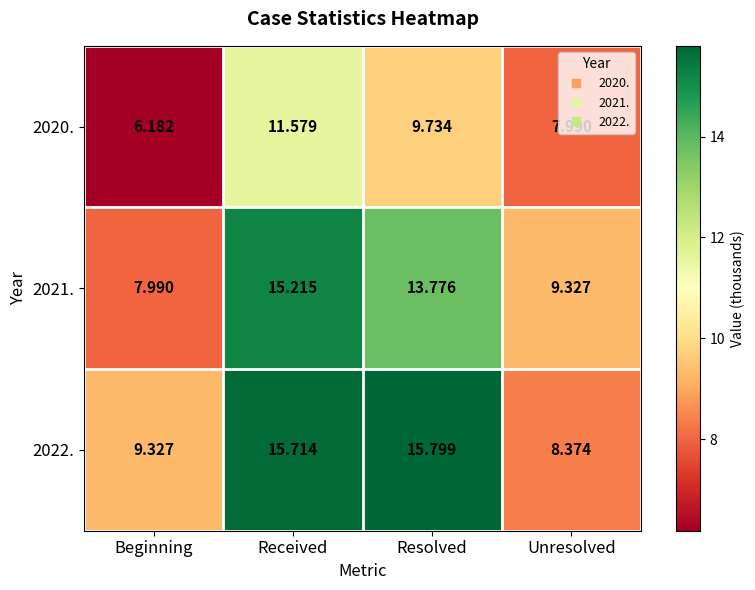

Count the number of categories in the chart.

4